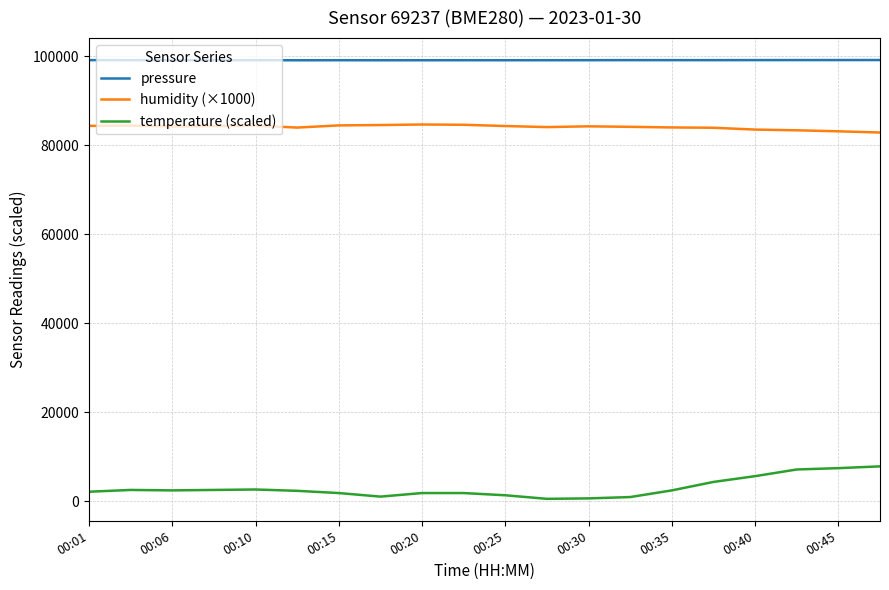

What is the difference between the maximum and minimum values in the temperature (scaled) series?

7300.0